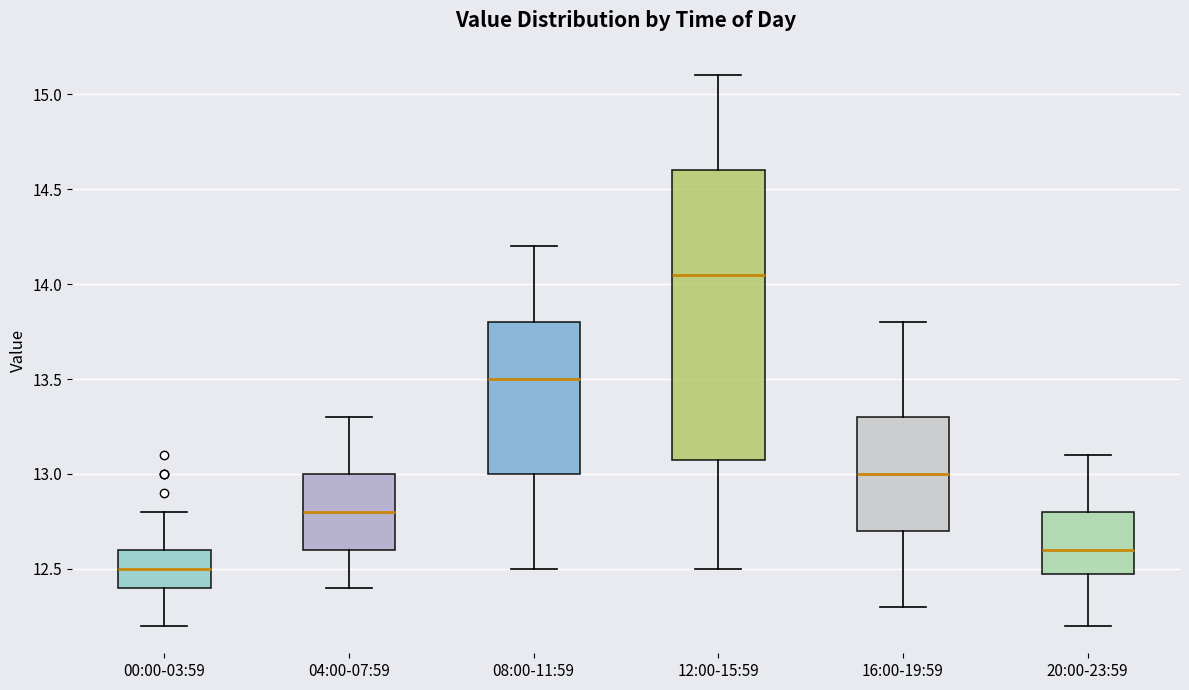

Where does the upper whisker of the box for 12:00-15:59 end on the y-axis? The values are not printed on the chart, so give them approximately, as read against the axis.

15.10